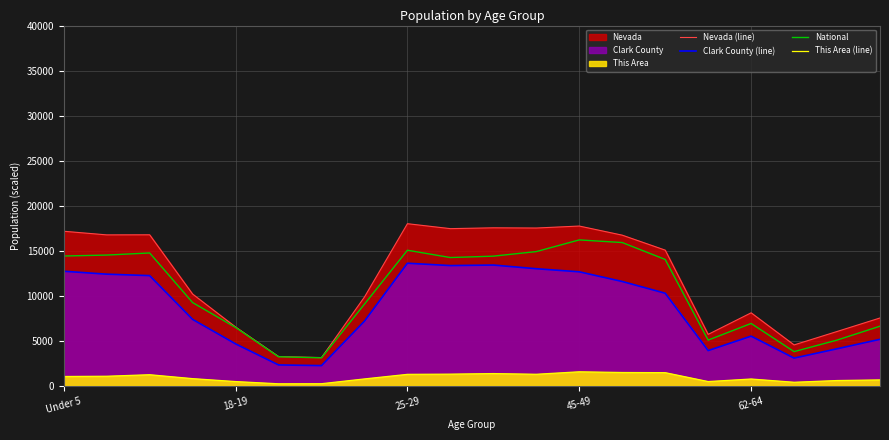

How many lines are shown in the chart?

4